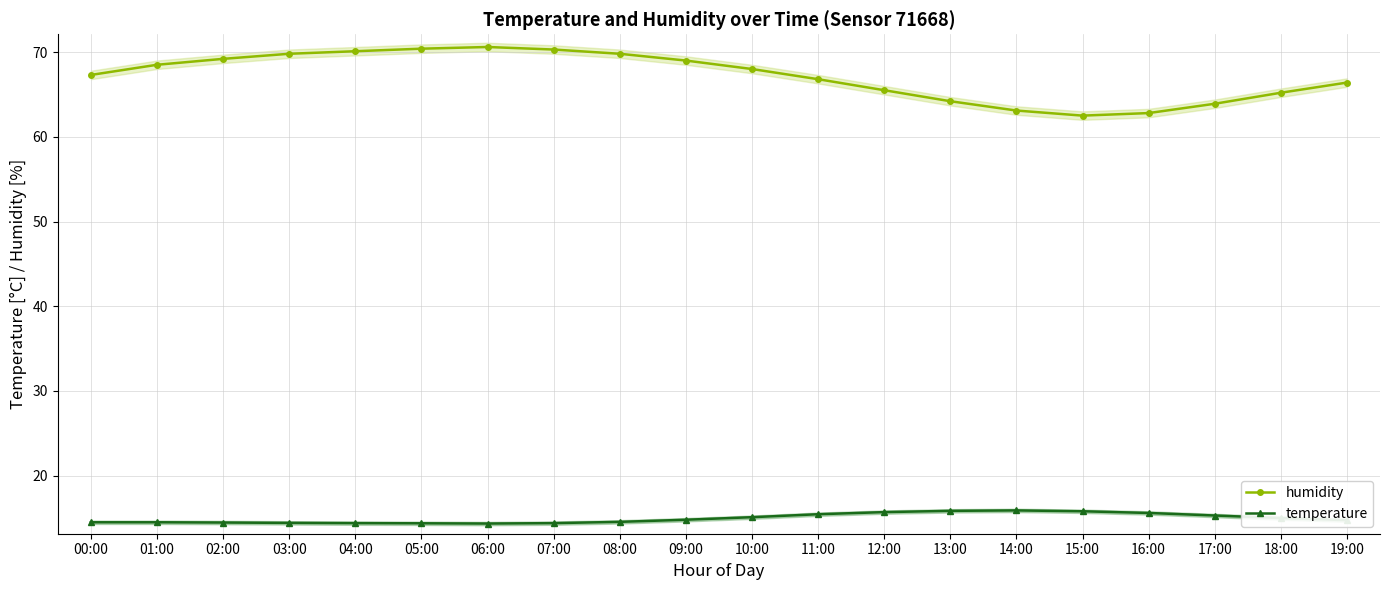

Read the humidity value at 08:00.

69.8